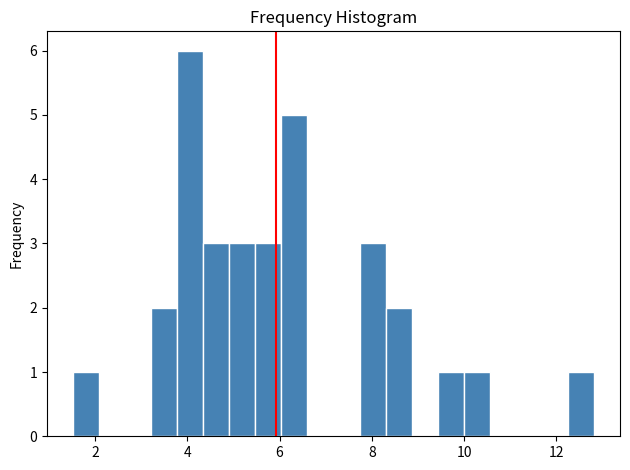

Read against the x-axis, roughly where is the centre of the tallest bar?

4.0